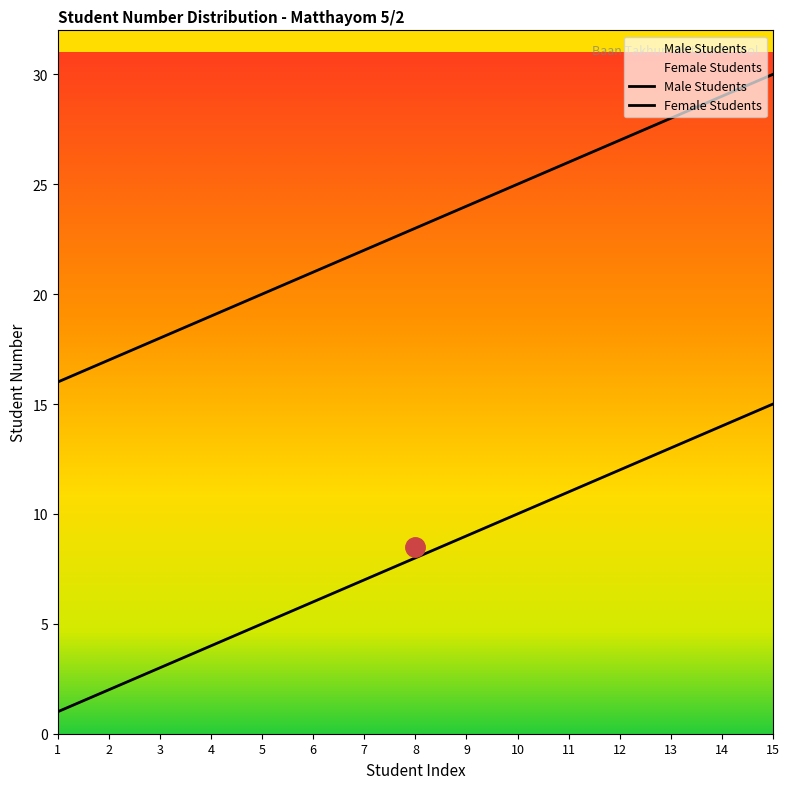

List the labels in order of Female Students value, largest first.

15, 14, 13, 12, 11, 10, 9, 8, 7, 6, 5, 4, 3, 2, 1